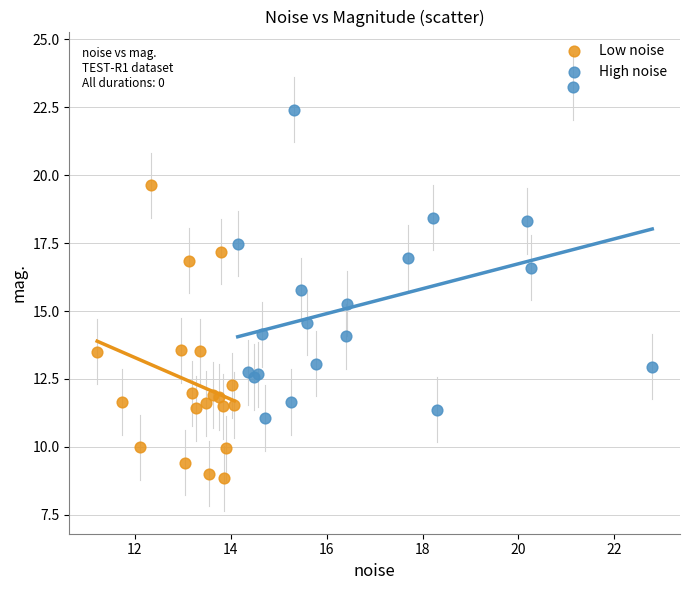

Which series contains the highest Y value?

High noise